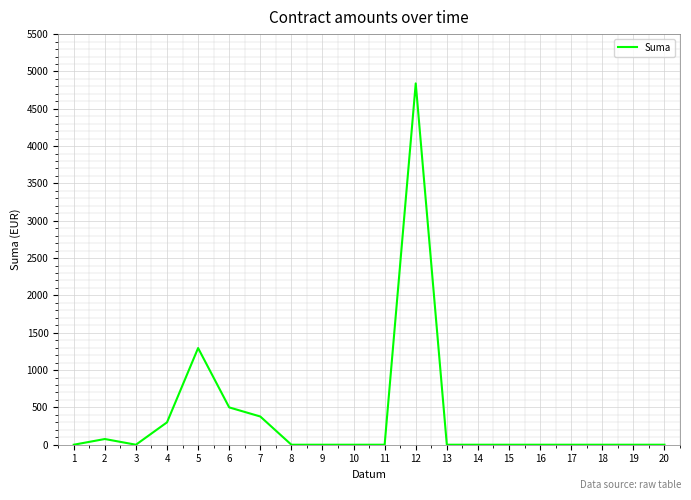

What is the average value?

369.5